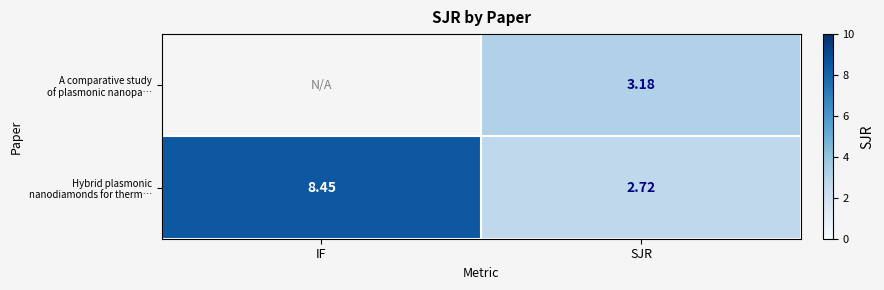

How many data points does each series have?

2